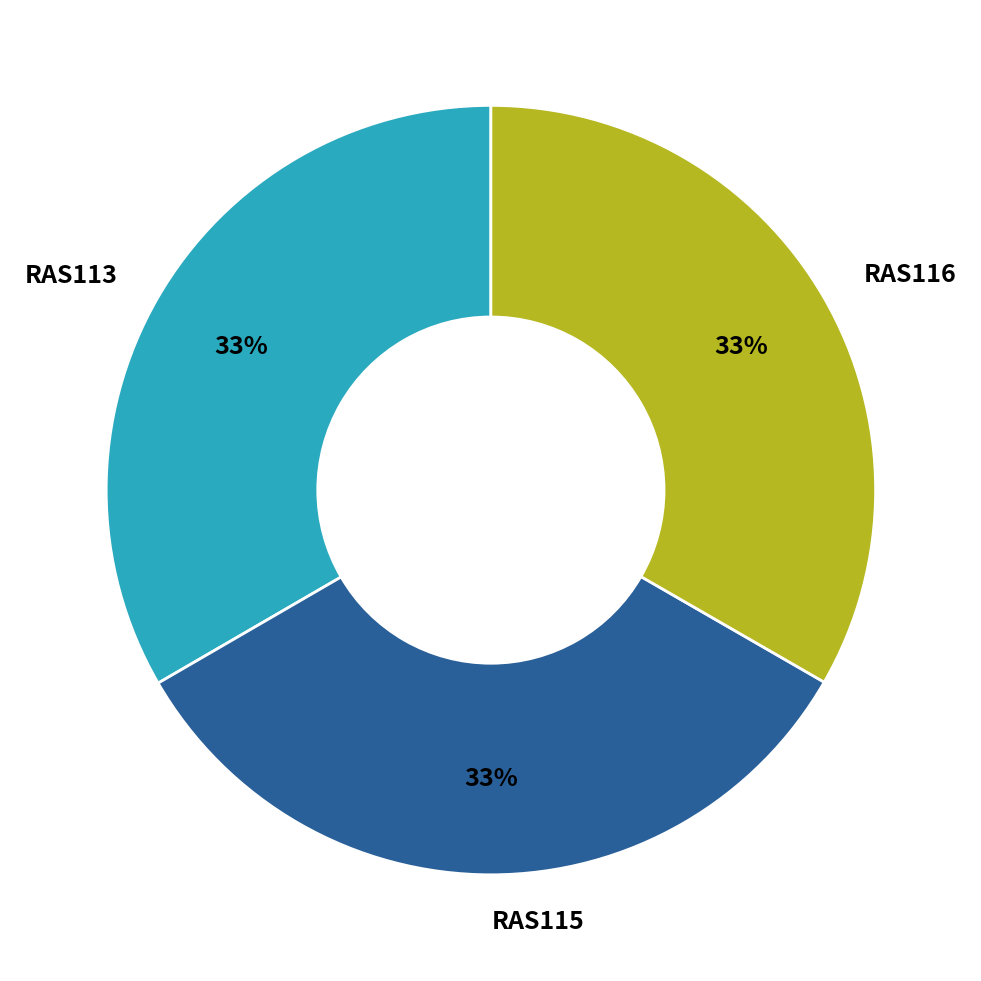

True or false: RAS116 accounts for 33% of the total.

True